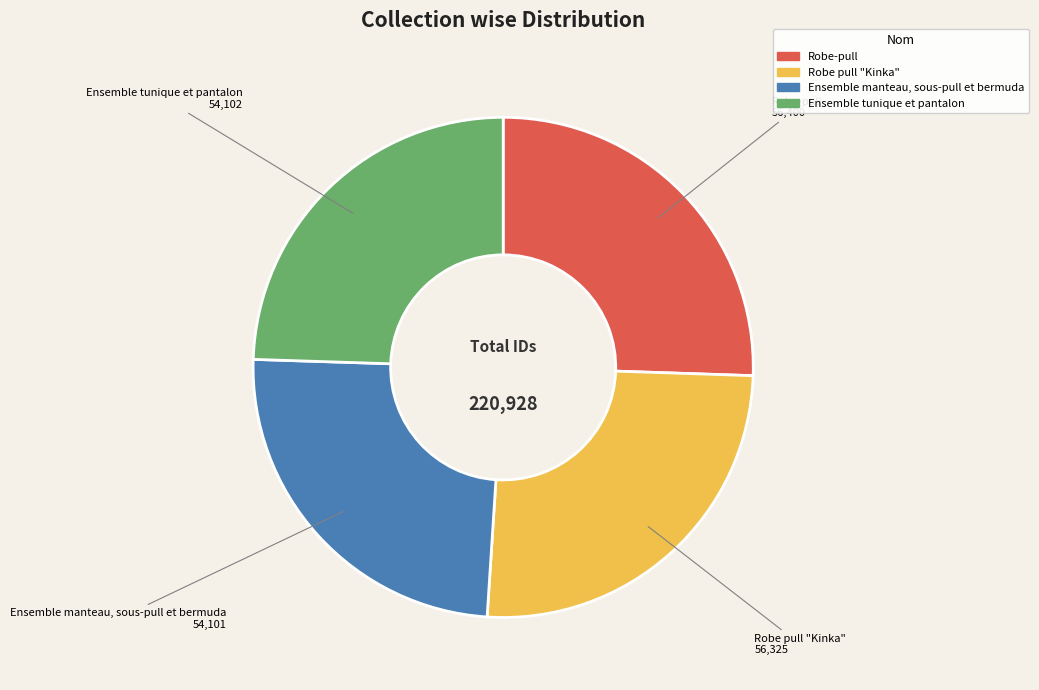

True or false: Robe-pull accounts for 38% of the total.

False